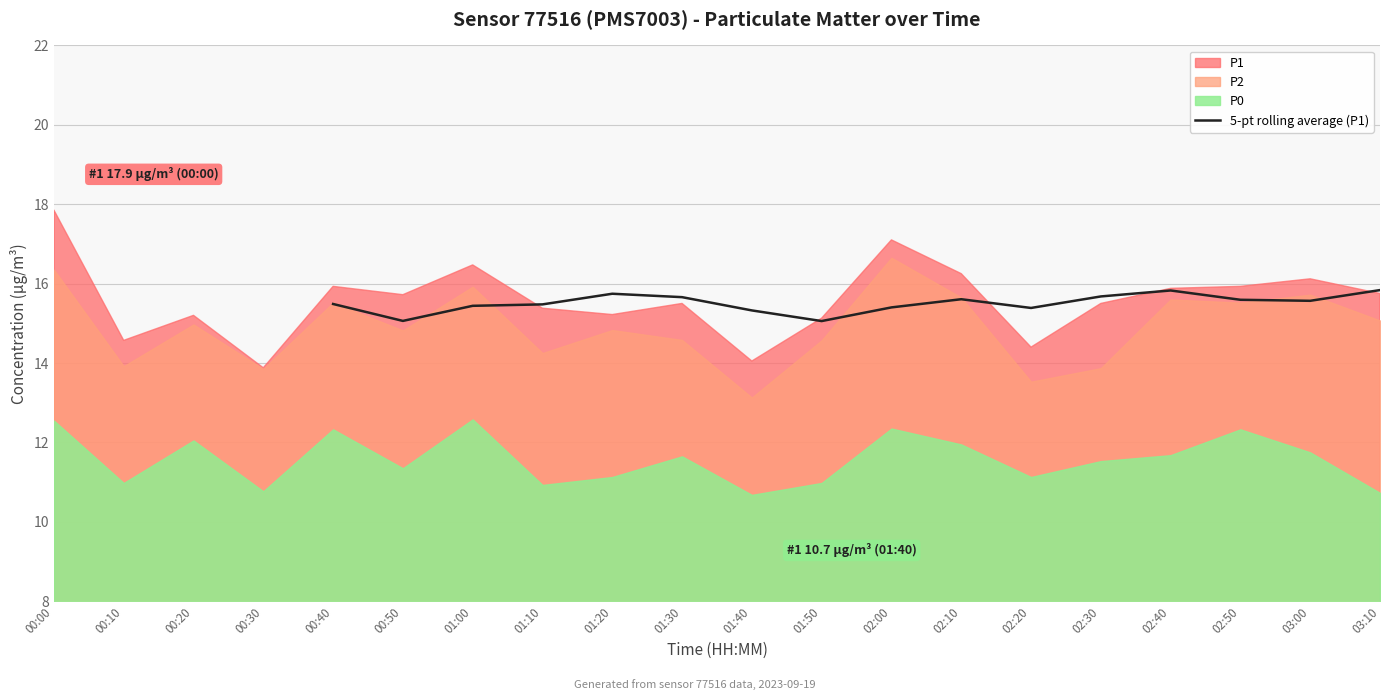

What is the average value?

15.5